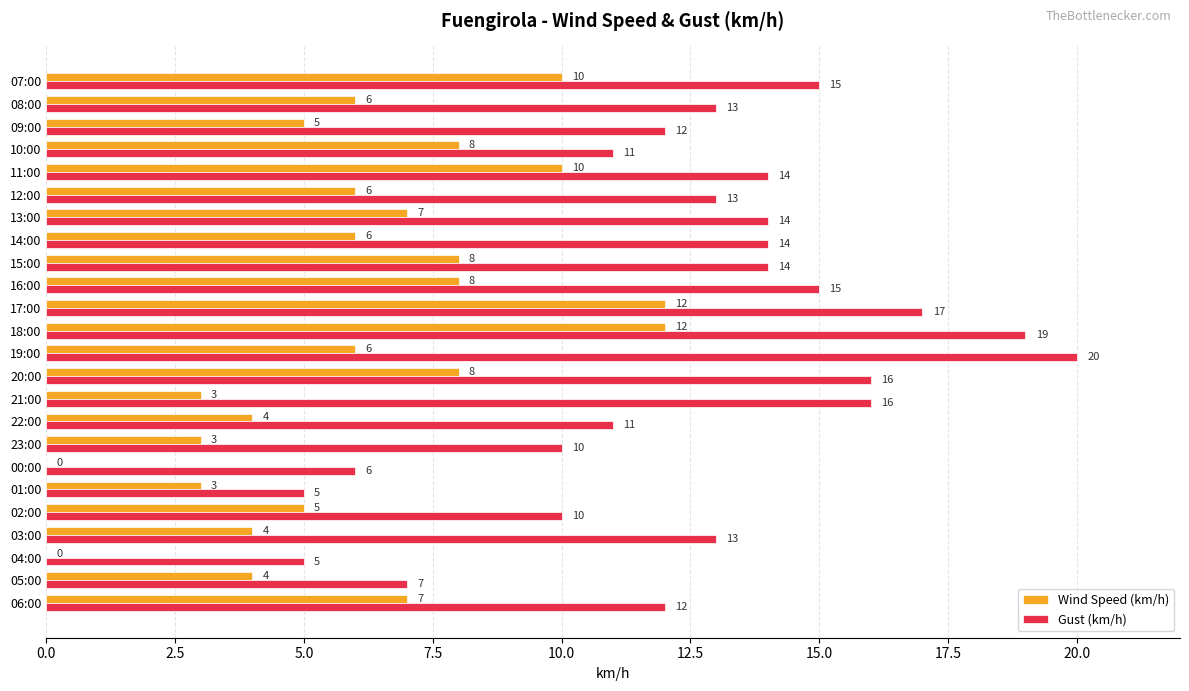

True or false: Wind Speed (km/h) has a value of 8 at 19:00.

False